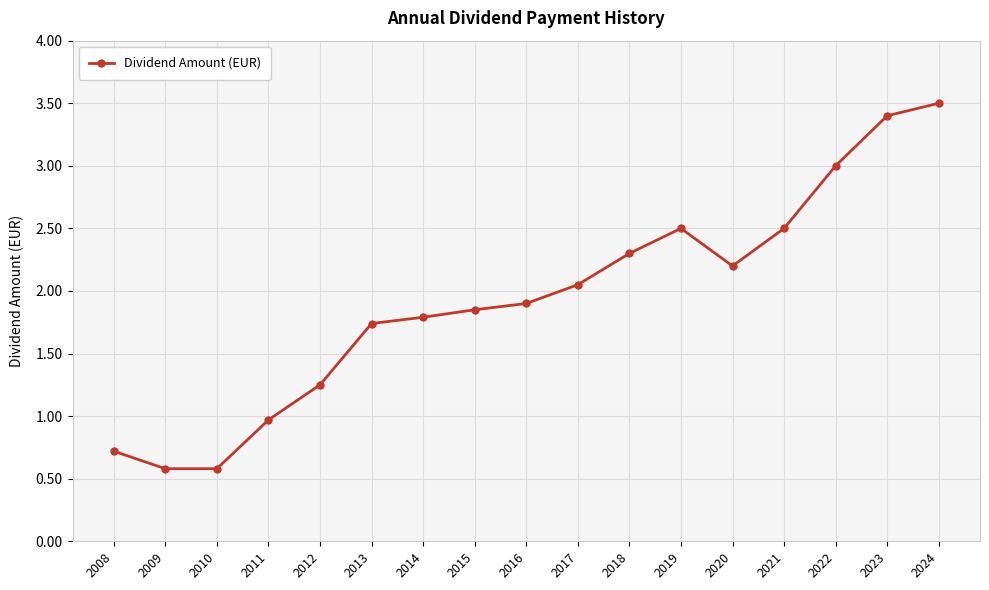

What is the sum of the values at 2008 and 2020?

2.9